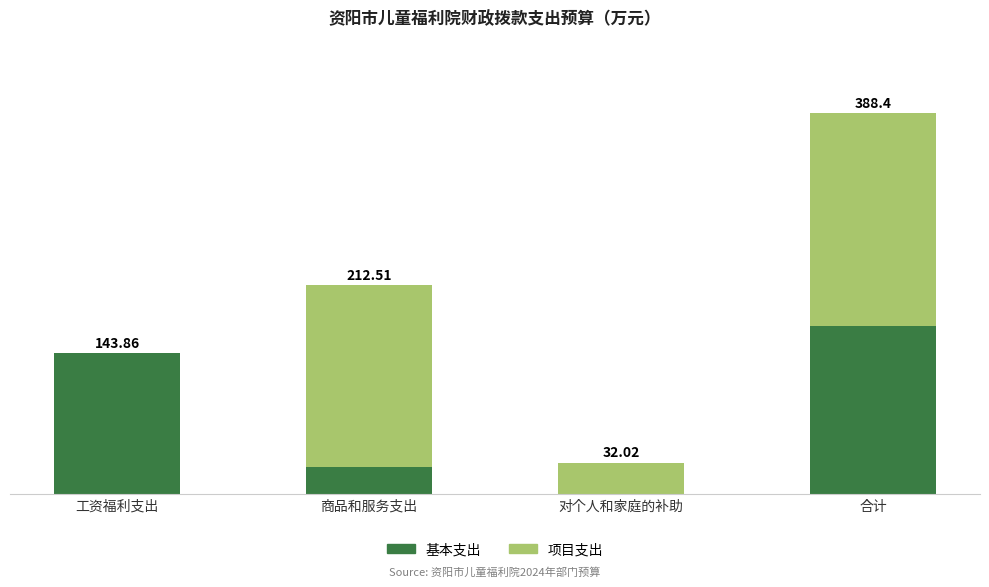

Where does the 基本支出 series first go above 143?

工资福利支出